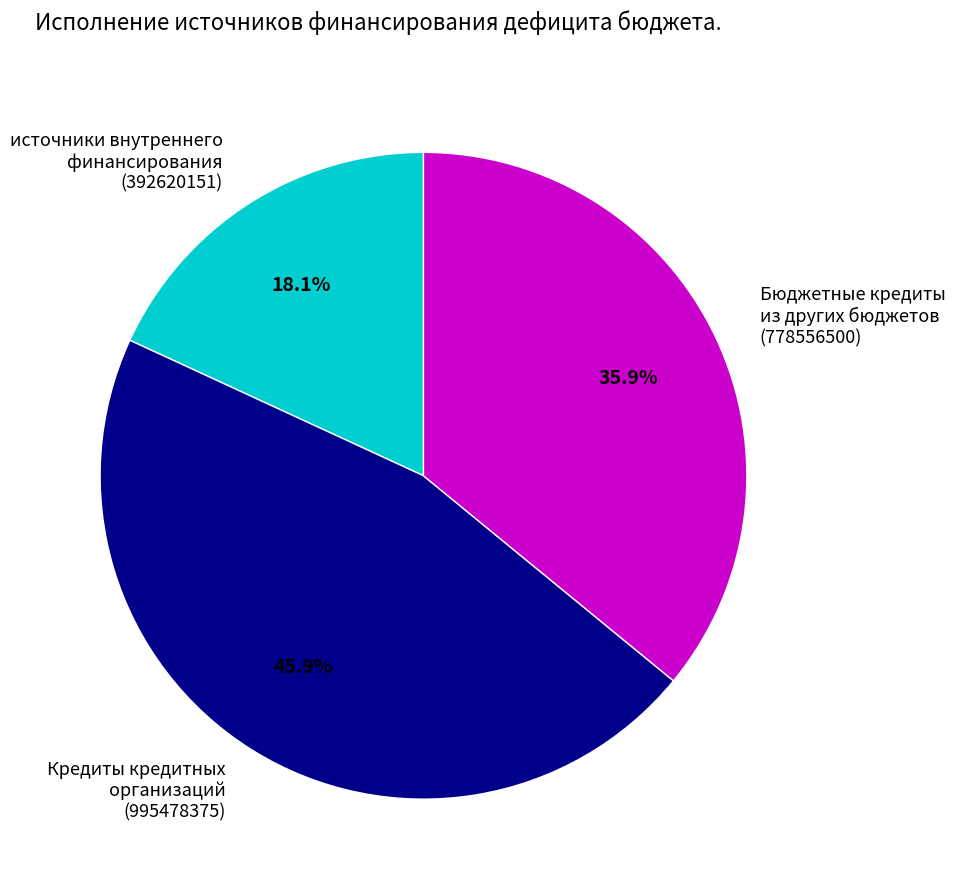

Which slice is the largest?

Кредиты кредитных организаций